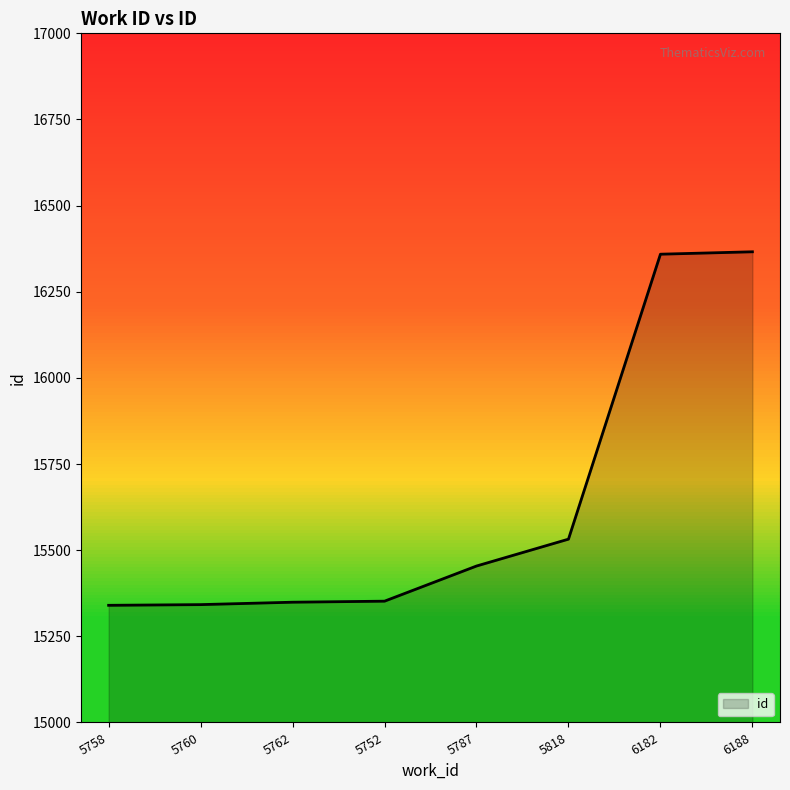

How many distinct data groups are displayed?

1